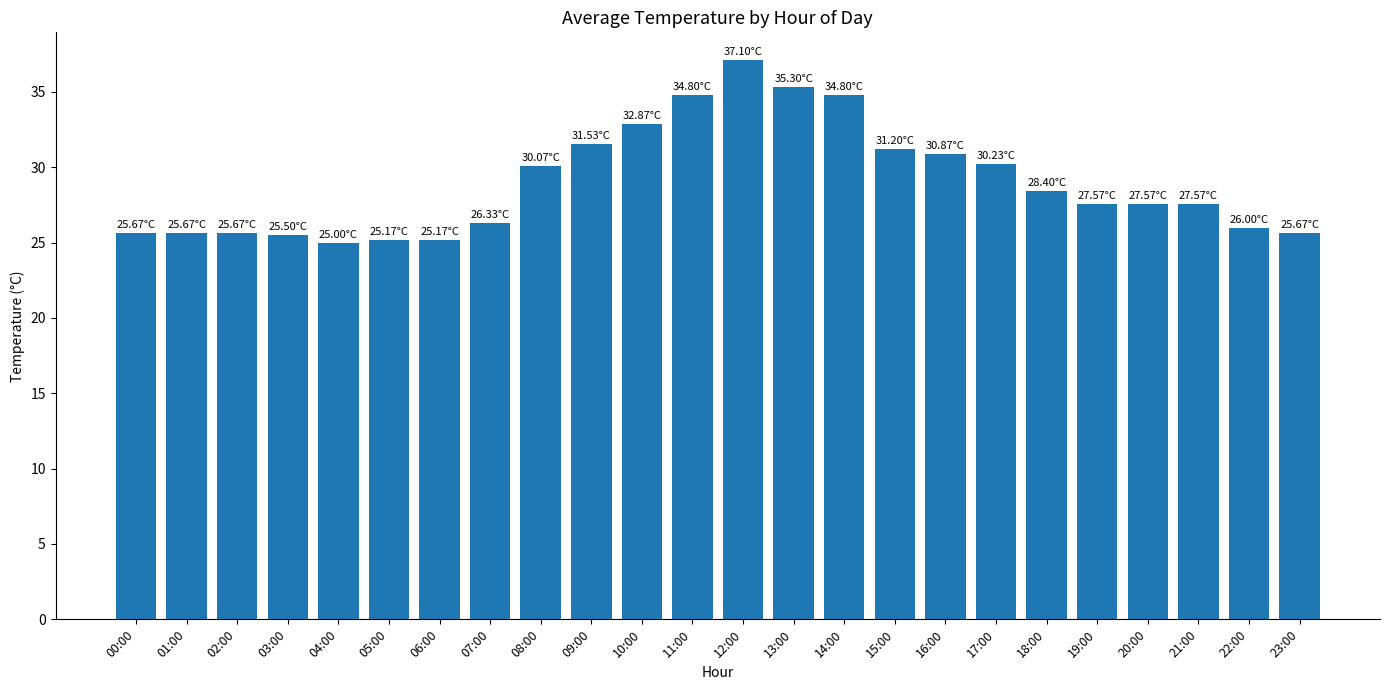

What is the change in value from 18:00 to 23:00?

-2.7